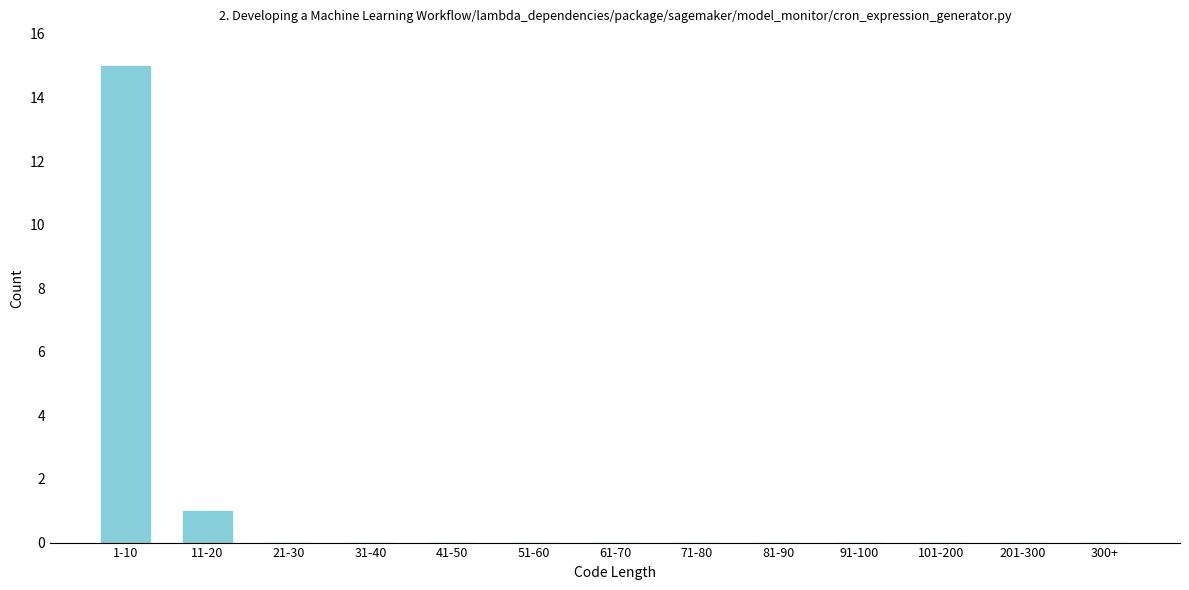

Reading left to right, extract all data points from this chart.

1-10=15	11-20=1	21-30=0	31-40=0	41-50=0	51-60=0	61-70=0	71-80=0	81-90=0	91-100=0	101-200=0	201-300=0	300+=0